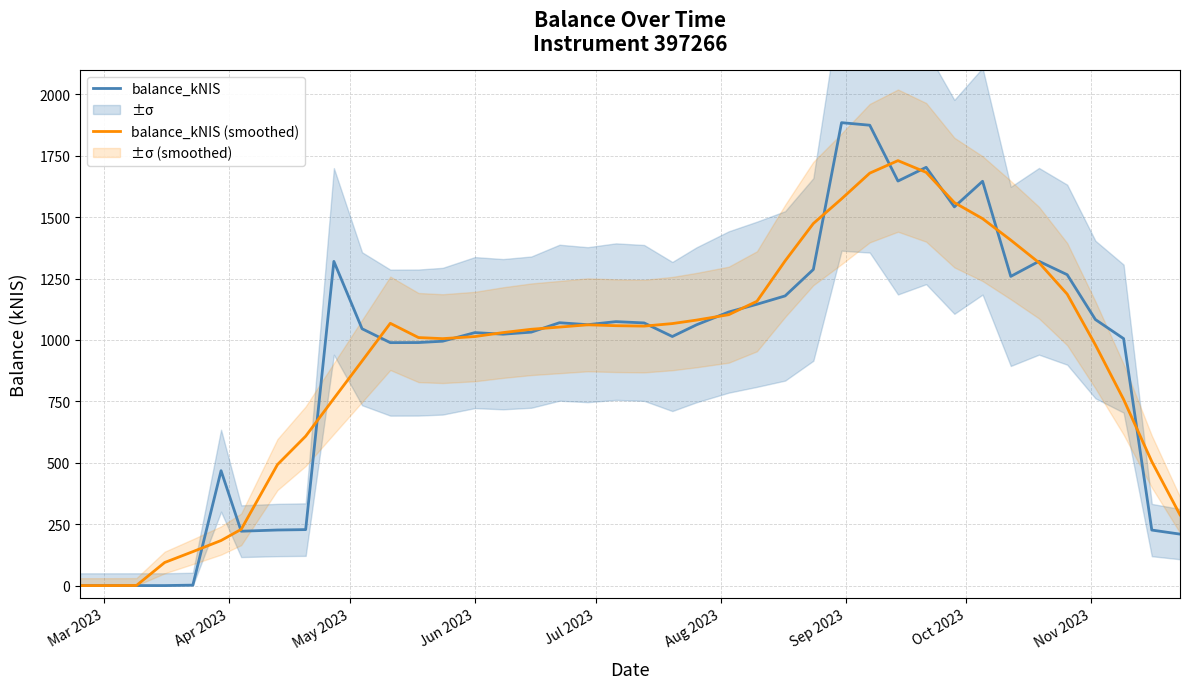

Which category has the lowest value across all series?

Mar 2023